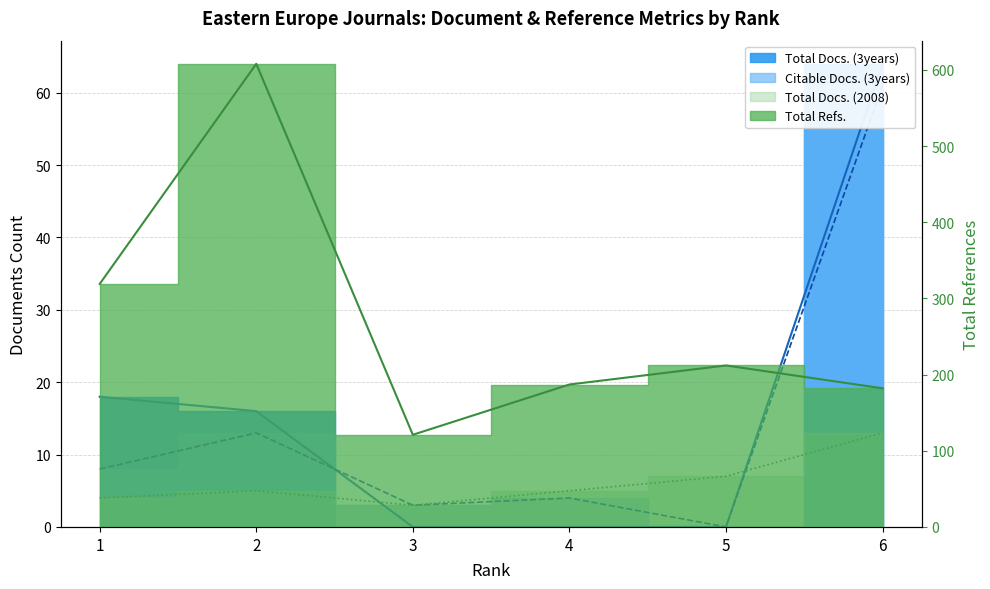

Reading left to right, extract all data points from this chart.

Total Docs. (3years): 18	16	0	0	0	64
Citable Docs. (3years): 8	13	3	4	0	61
Total Docs. (2008): 4	5	3	5	7	13
Total Refs.: 319	608	121	187	212	182